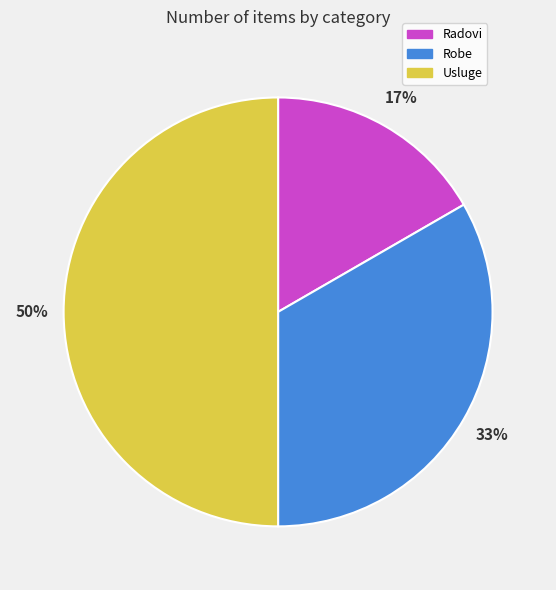

To the nearest percent, what is the difference between the largest and smallest slice percentages?

33%